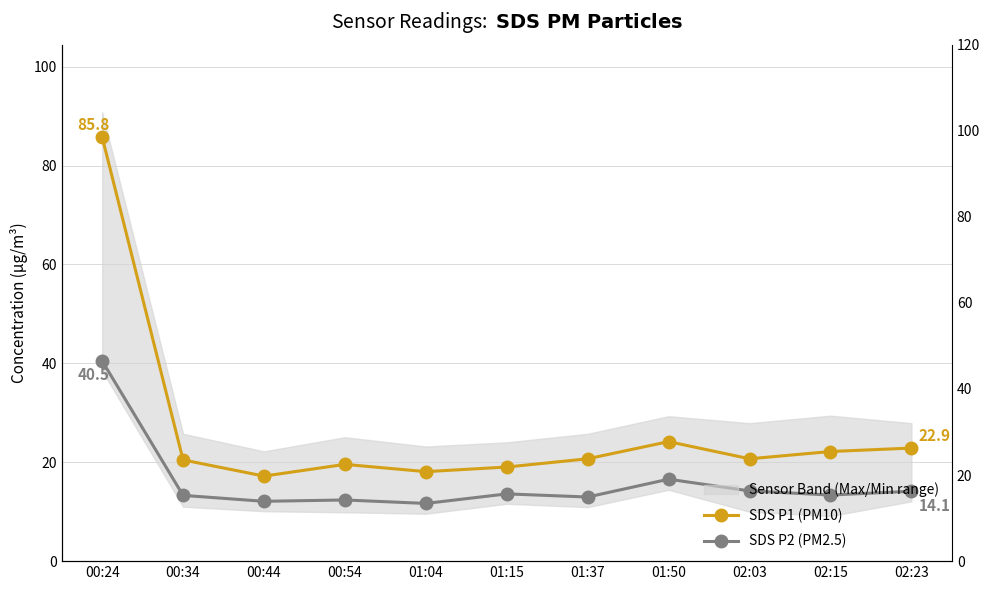

How many distinct data groups are displayed?

2